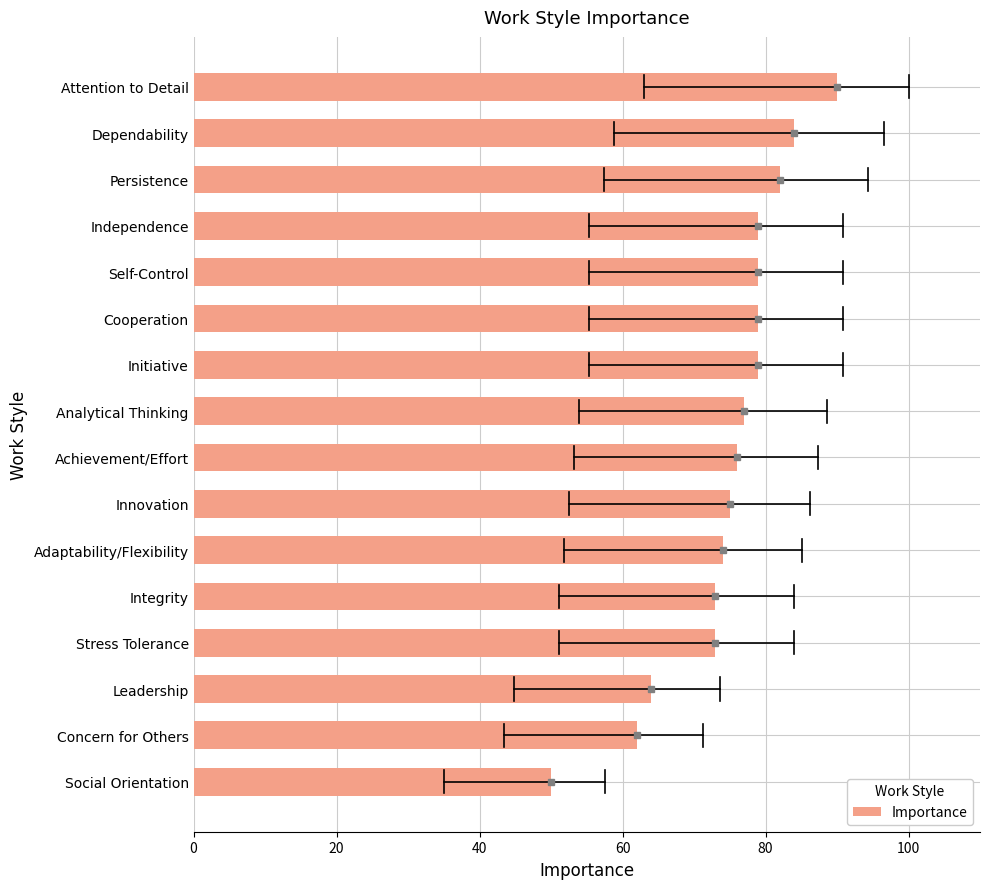

True or false: the data shows 73 at Stress Tolerance.

True